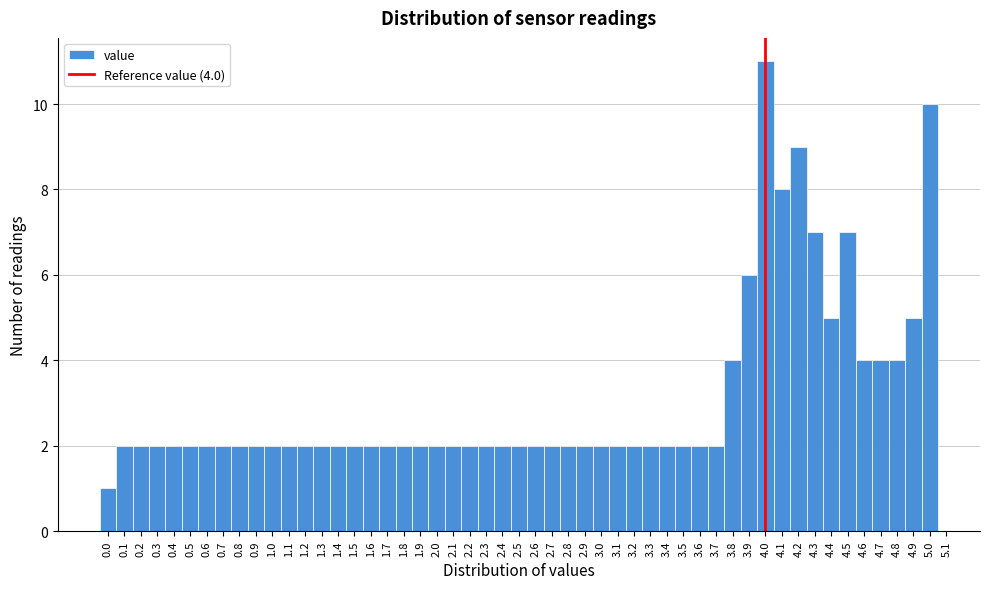

Which range on the x-axis has the tallest bar?

3.95 to 4.05